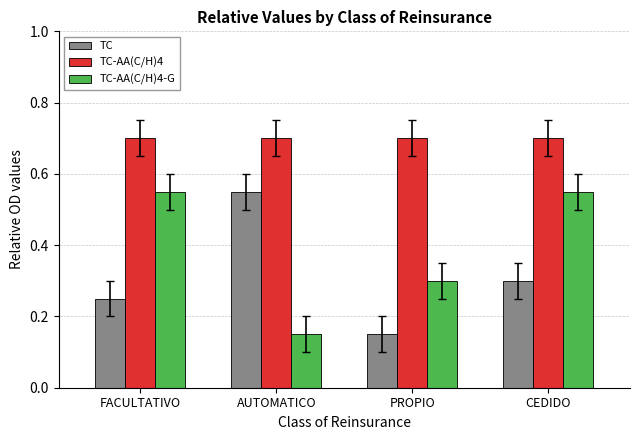

What are all the series names shown in the legend?

TC, TC-AA(C/H)4, TC-AA(C/H)4-G